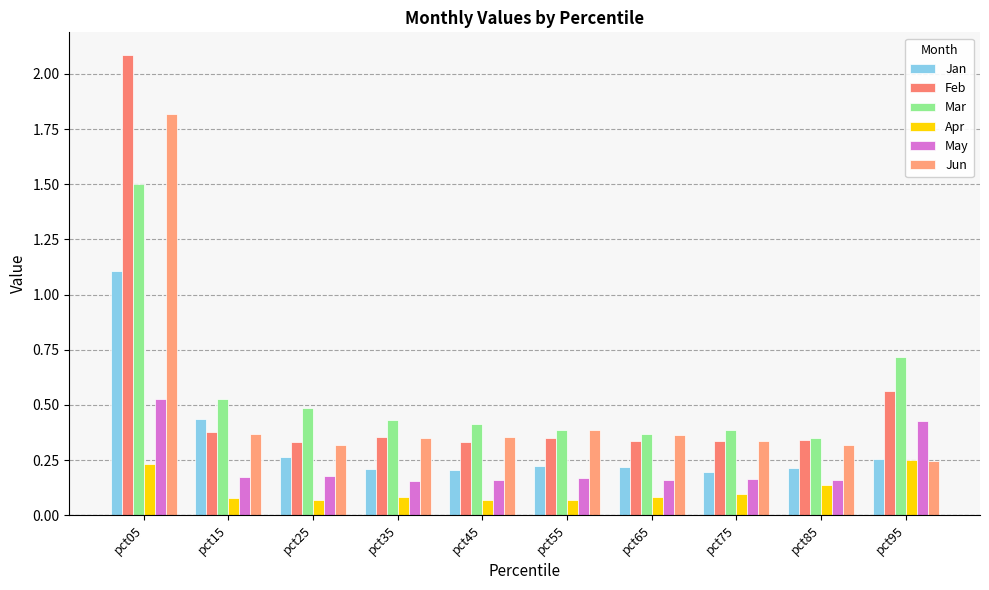

How many bars are there in total?

60